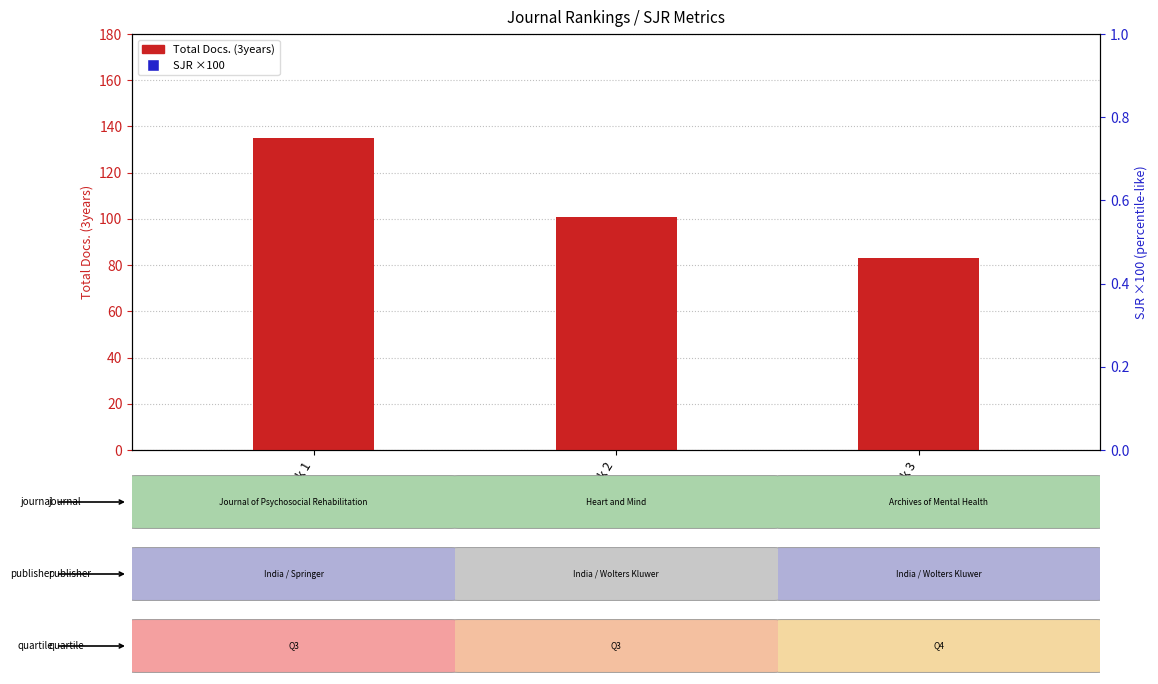

What are all the series names shown in the legend?

Total Docs. (3years), SJR (×100)